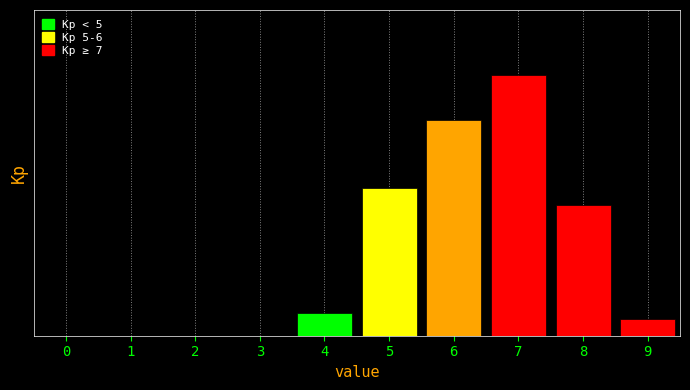

Are the bars horizontal?

No